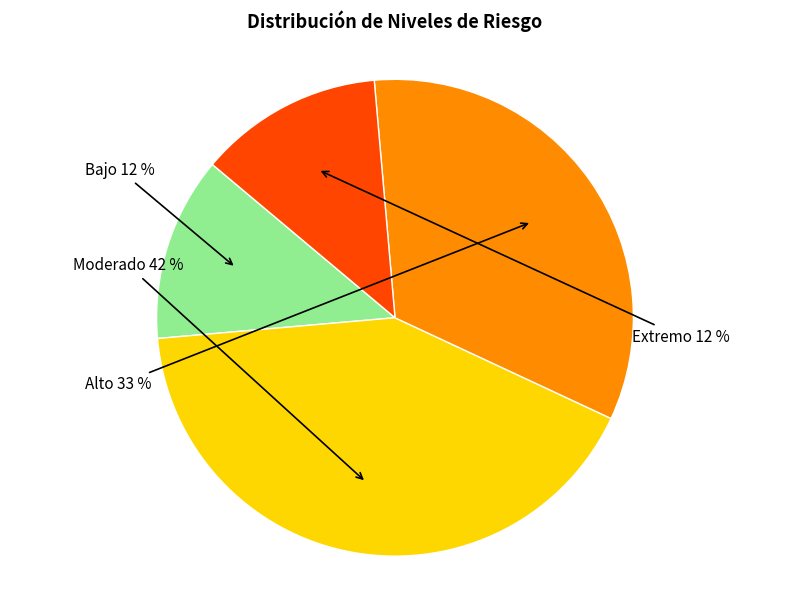

To the nearest percent, what is the average slice percentage?

25%